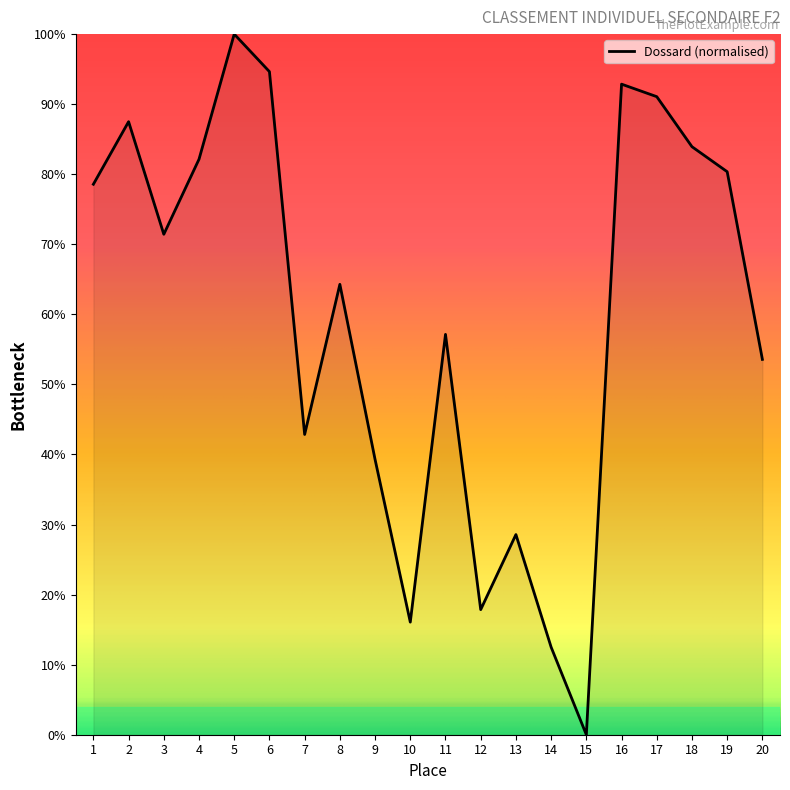

Reading right to left, list all the values displayed in this chart.

53.6	80.4	83.9	91.1	92.9	0.0	12.5	28.6	17.9	57.1	16.1	39.3	64.3	42.9	94.6	100.0	82.1	71.4	87.5	78.6